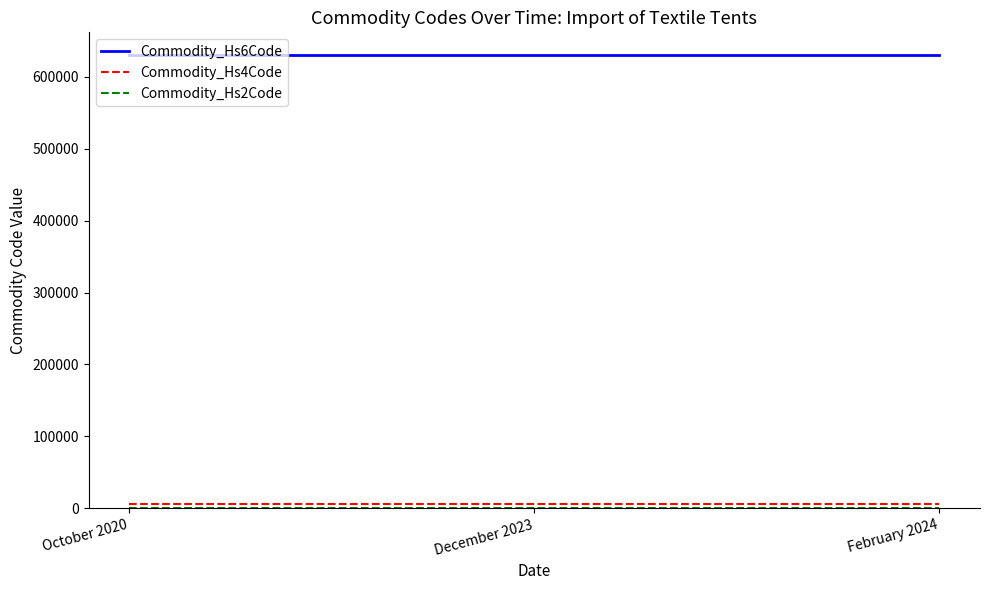

Which series has the largest total across all categories?

Commodity_Hs6Code